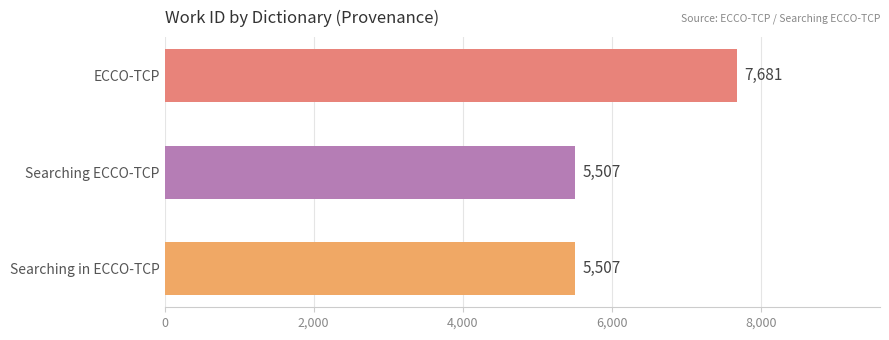

How many values exceed 5507?

1